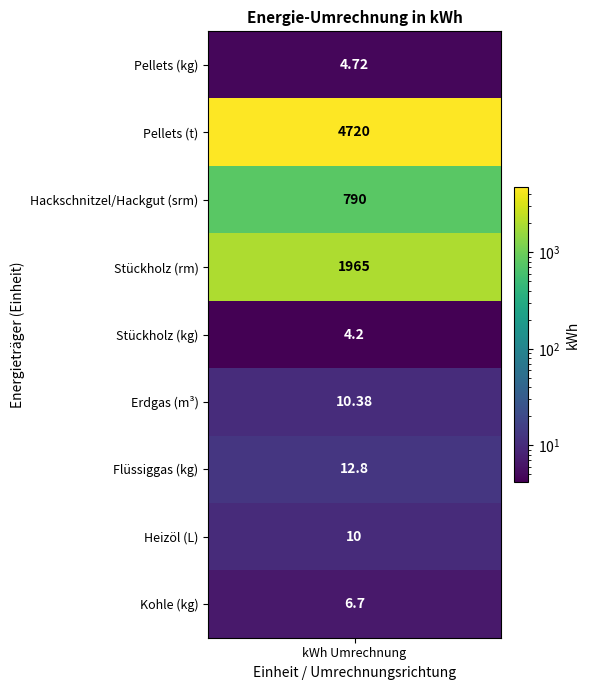

What is the difference between the values at 1 and 7?

4710.0